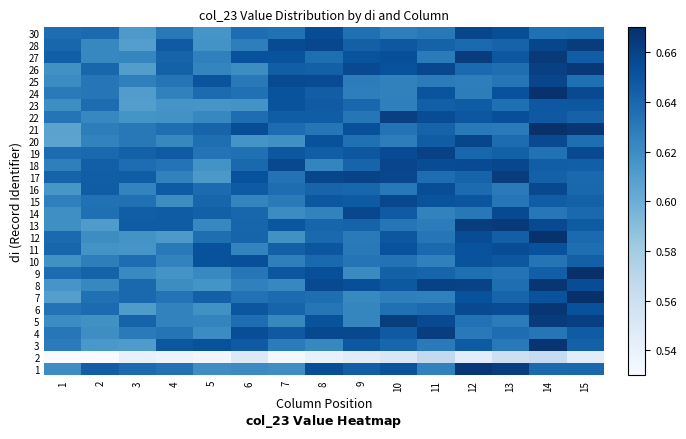

What is the spread (max minus min) of values at 7?

0.1